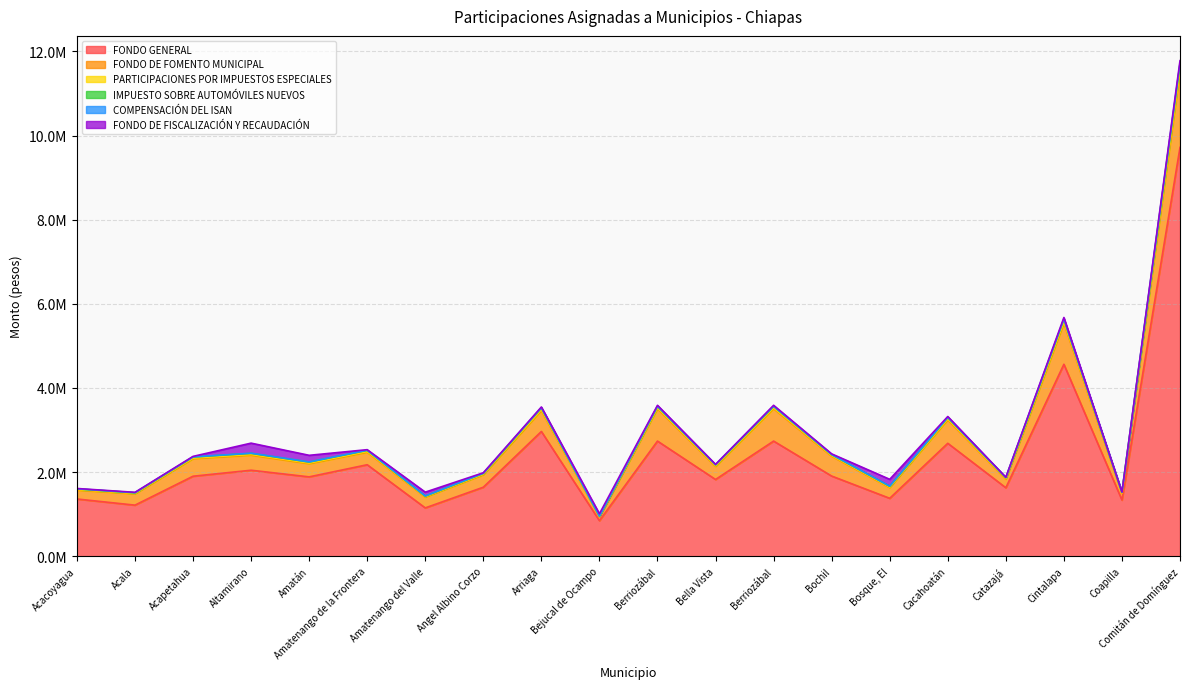

Where is the first local minimum for PARTICIPACIONES POR IMPUESTOS ESPECIALES?

Acala